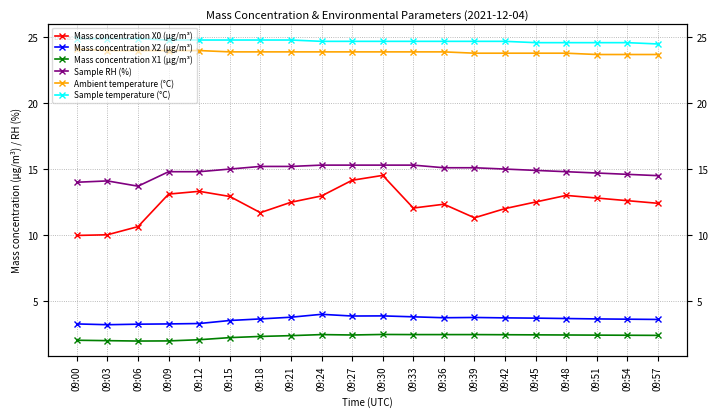

Rank the series by their maximum value, from lowest to highest.

Mass concentration X1 (μg/m³), Mass concentration X2 (μg/m³), Mass concentration X0 (μg/m³), Sample RH (%), Ambient temperature (°C), Sample temperature (°C)